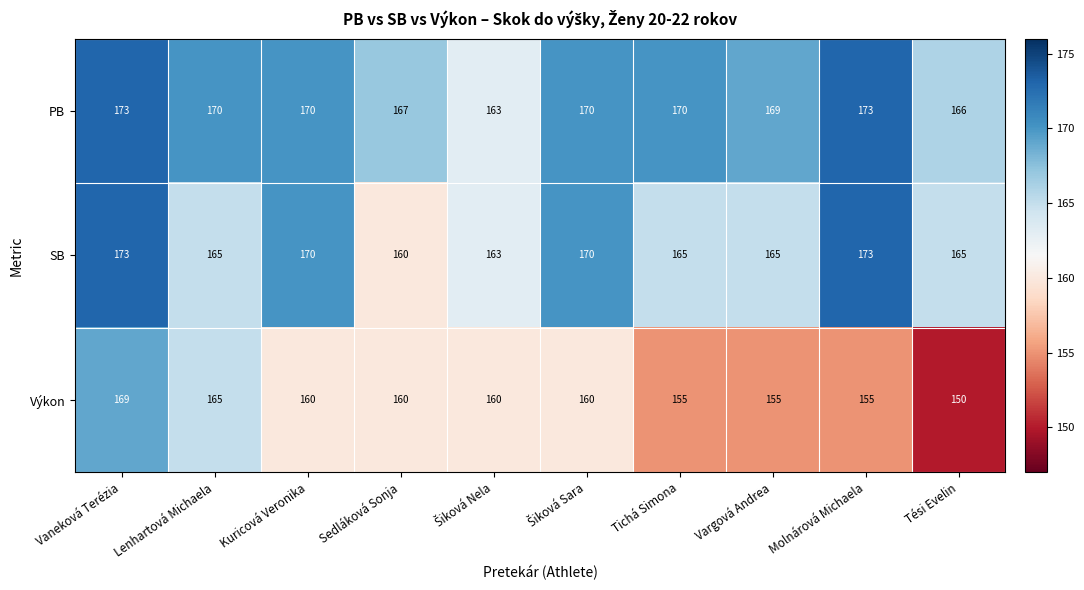

The Výkon series shows 155 at Molnárová Michaela. True or false?

True